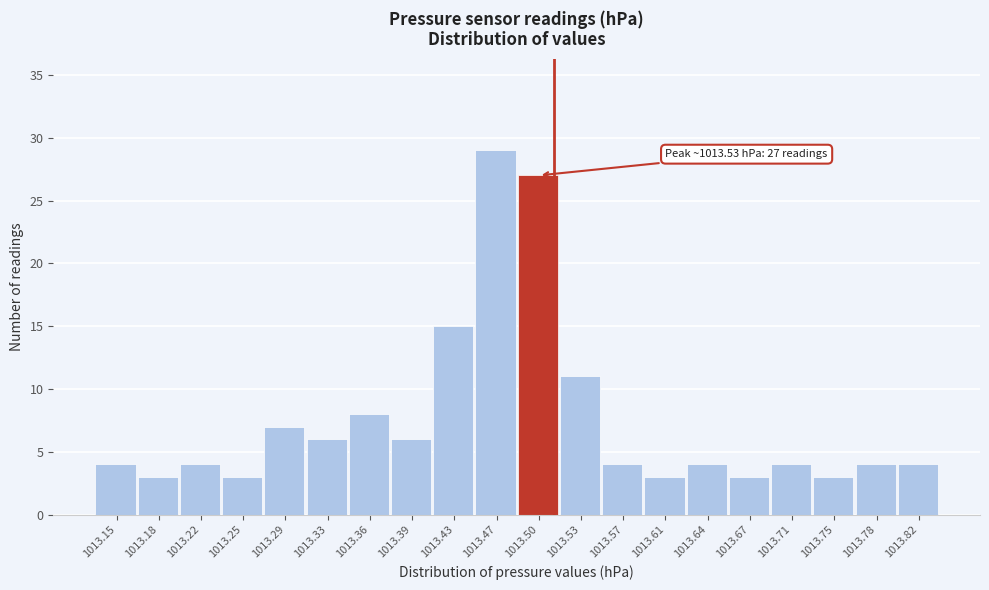

Reading left to right, extract all data points from this chart.

1013.15=4	1013.18=3	1013.22=4	1013.25=3	1013.29=7	1013.33=6	1013.36=8	1013.39=6	1013.43=15	1013.47=29	1013.50=27	1013.53=11	1013.57=4	1013.61=3	1013.64=4	1013.67=3	1013.71=4	1013.75=3	1013.78=4	1013.82=4